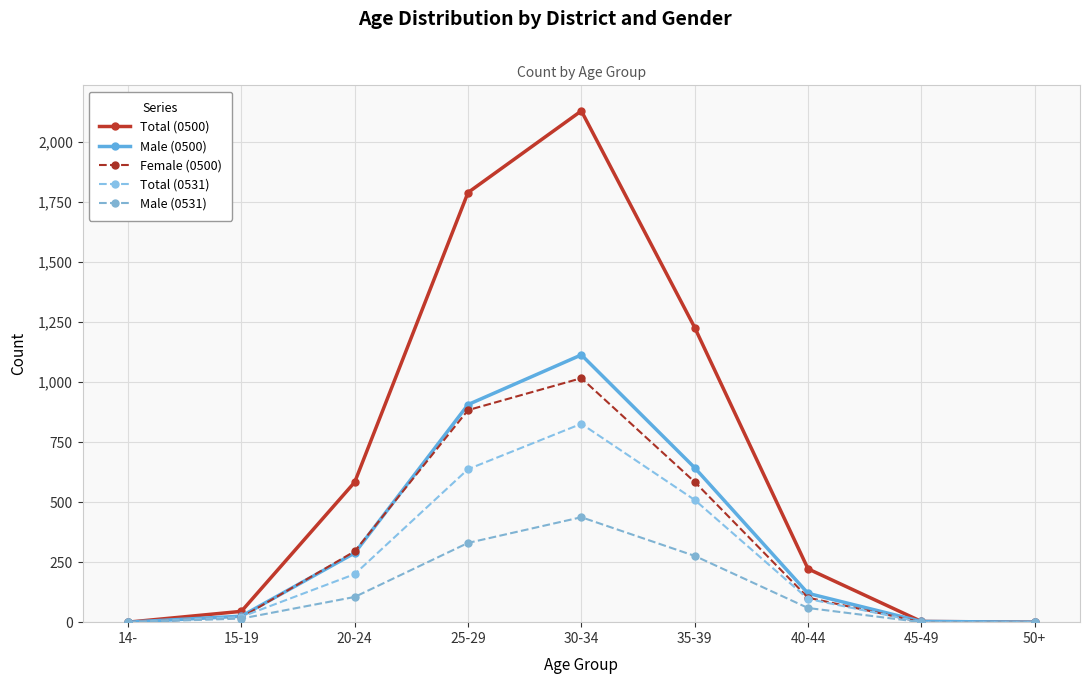

Count the number of data series in this chart.

5